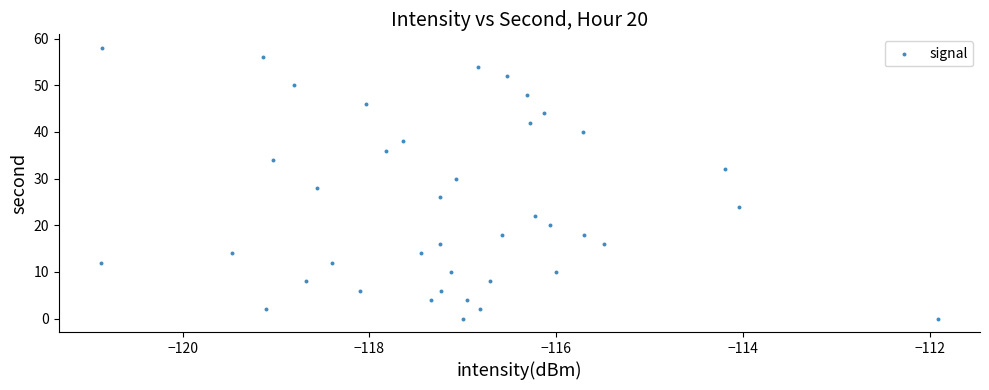

What is the range of Y values (max minus min)?

58